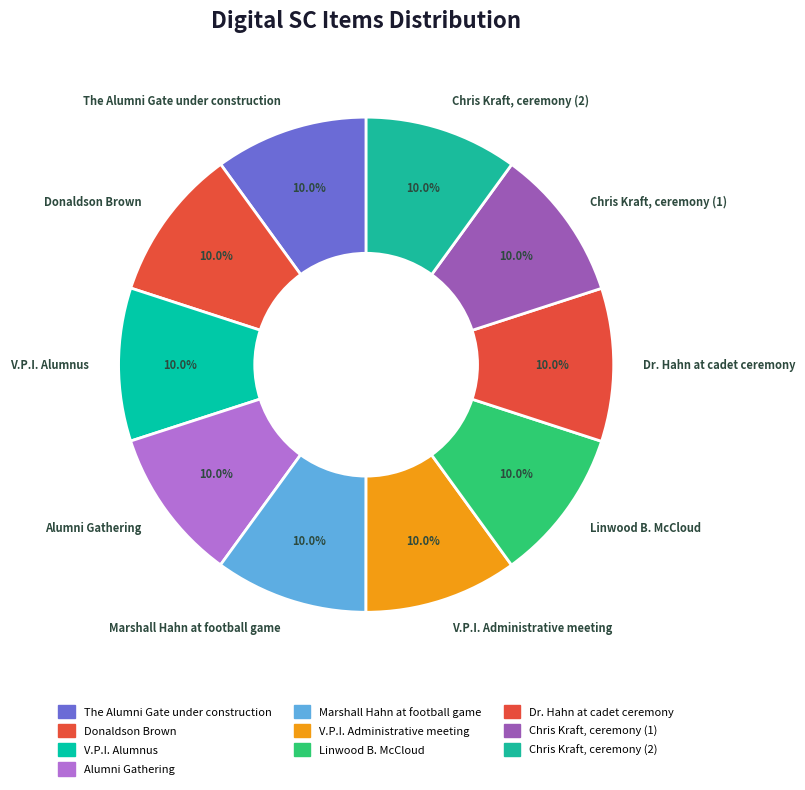

What percentage is the The Alumni Gate under construction slice, to the nearest percent?

10%